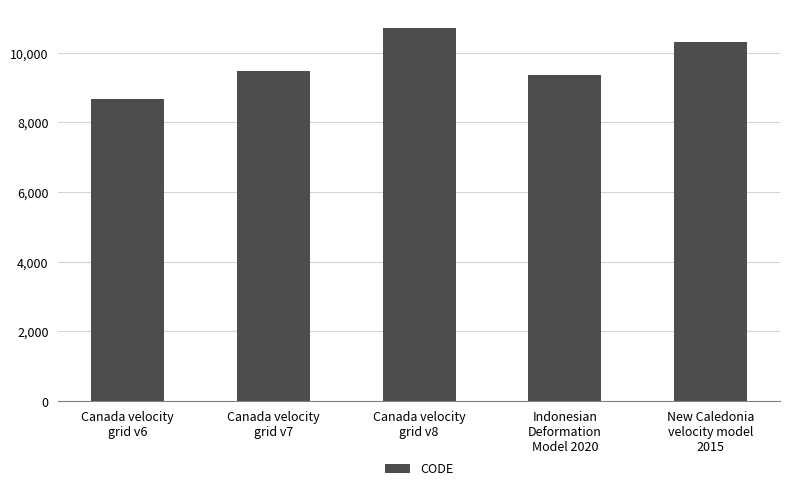

What is the average value?

9713